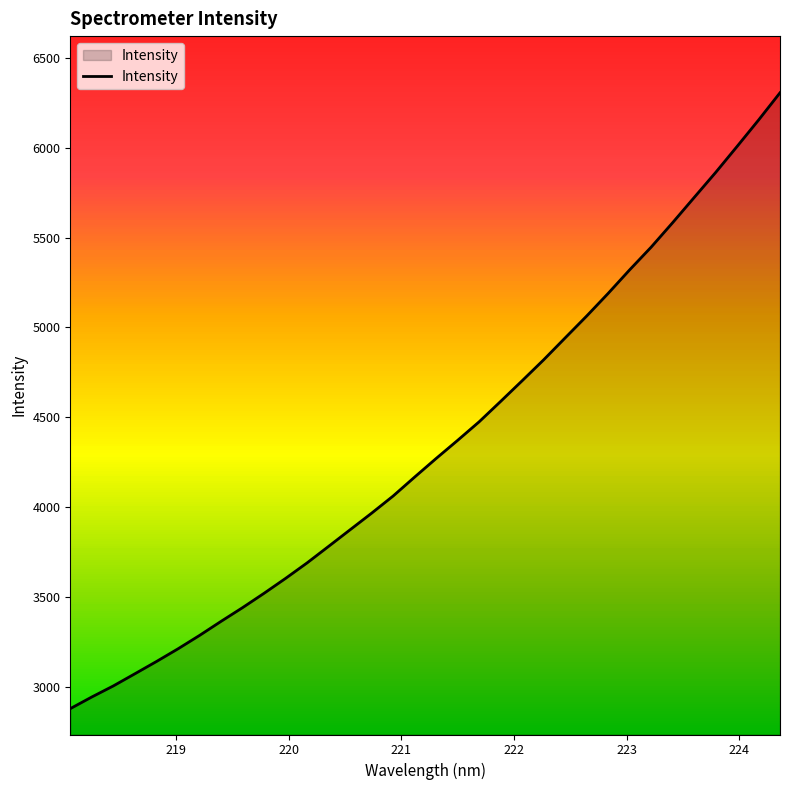

What is the maximum value shown in the chart?

6306.0